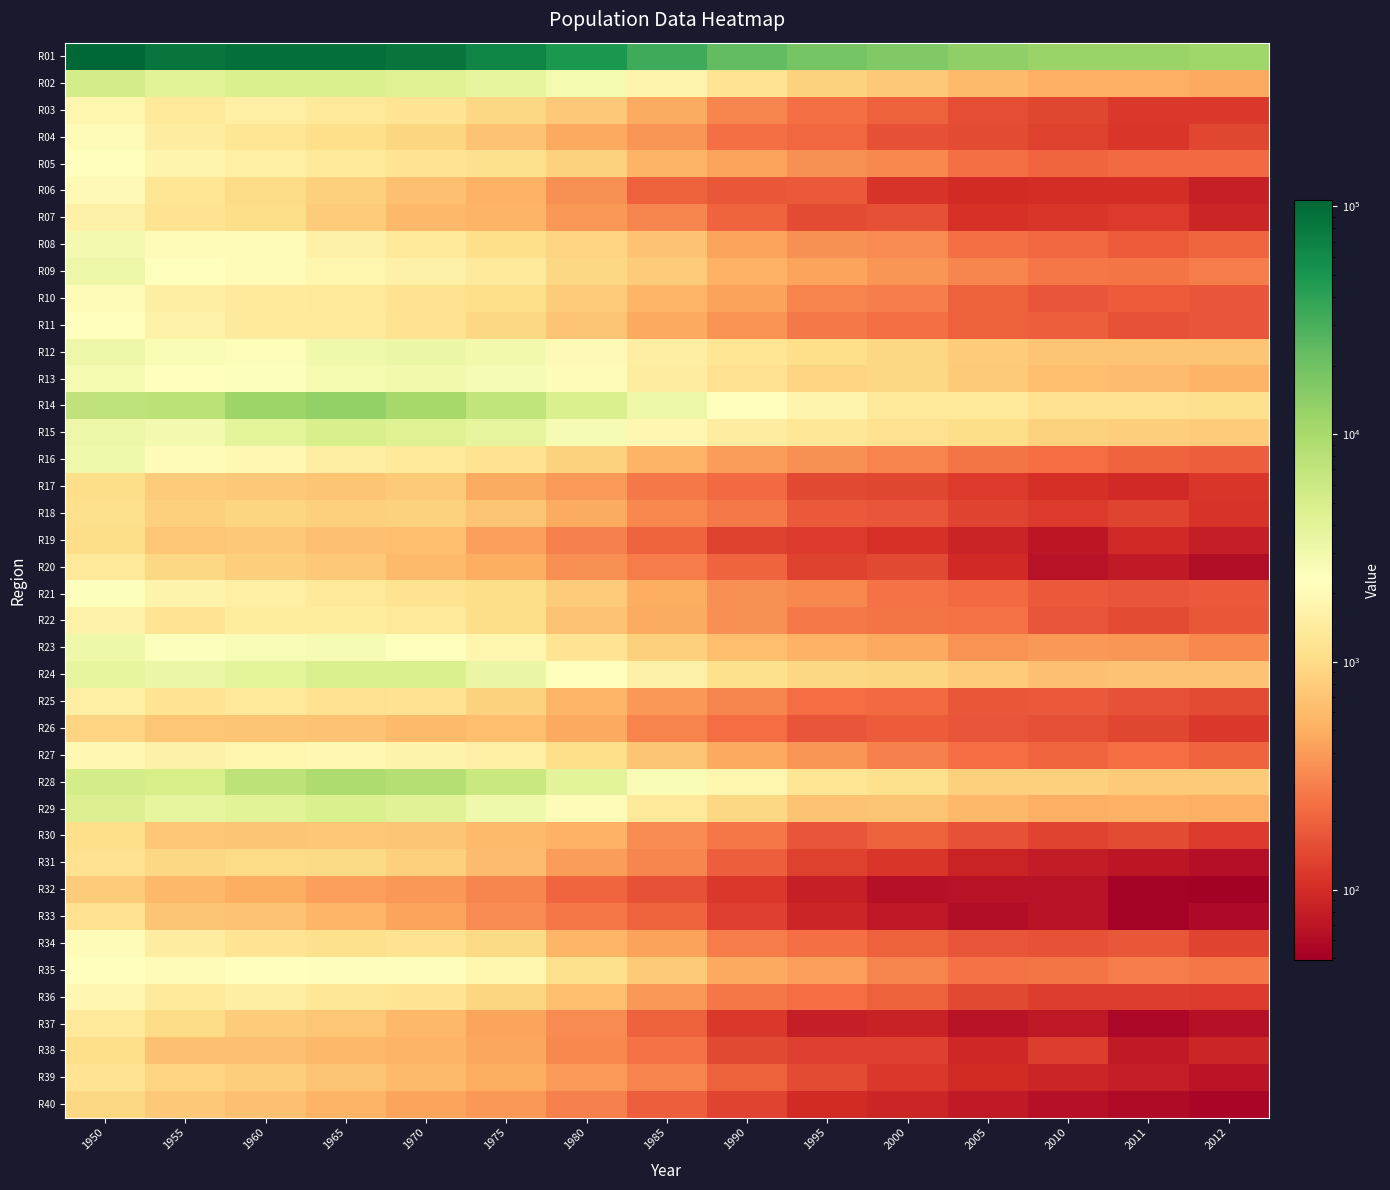

Between 2010 and 1960, which is larger?

1960